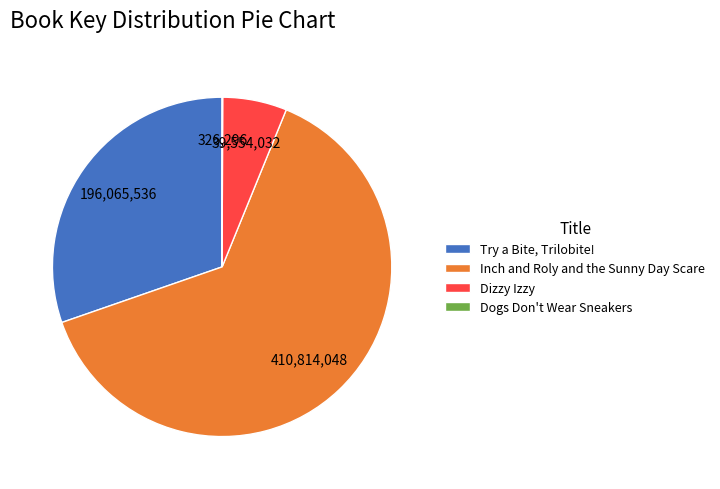

Is there any slice that represents more than half of the pie?

Yes